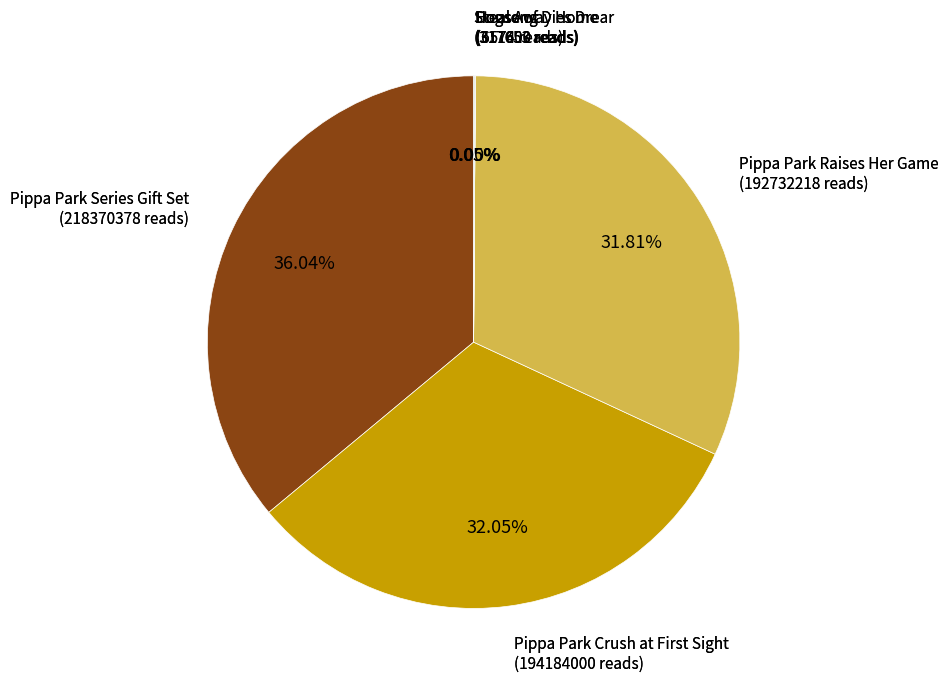

Is there a majority slice in this chart?

No